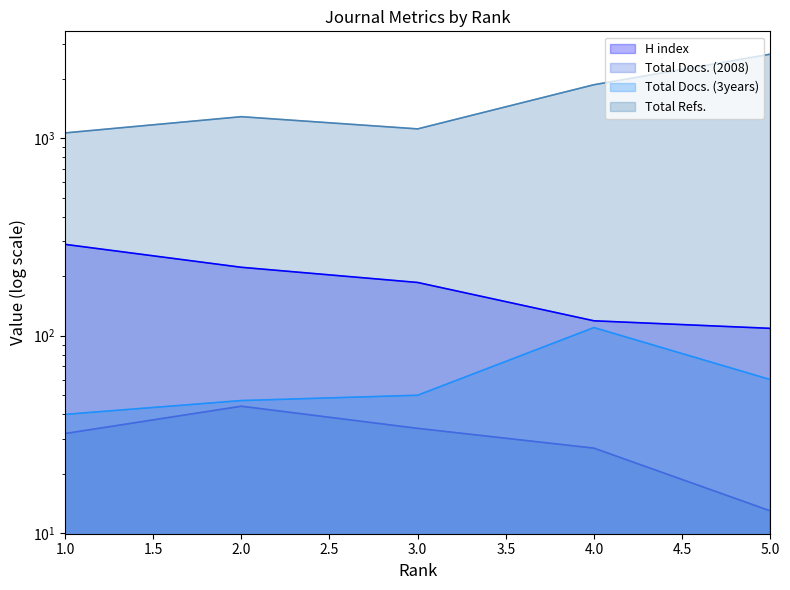

True or false: H index has a value of 82 at 4.

False